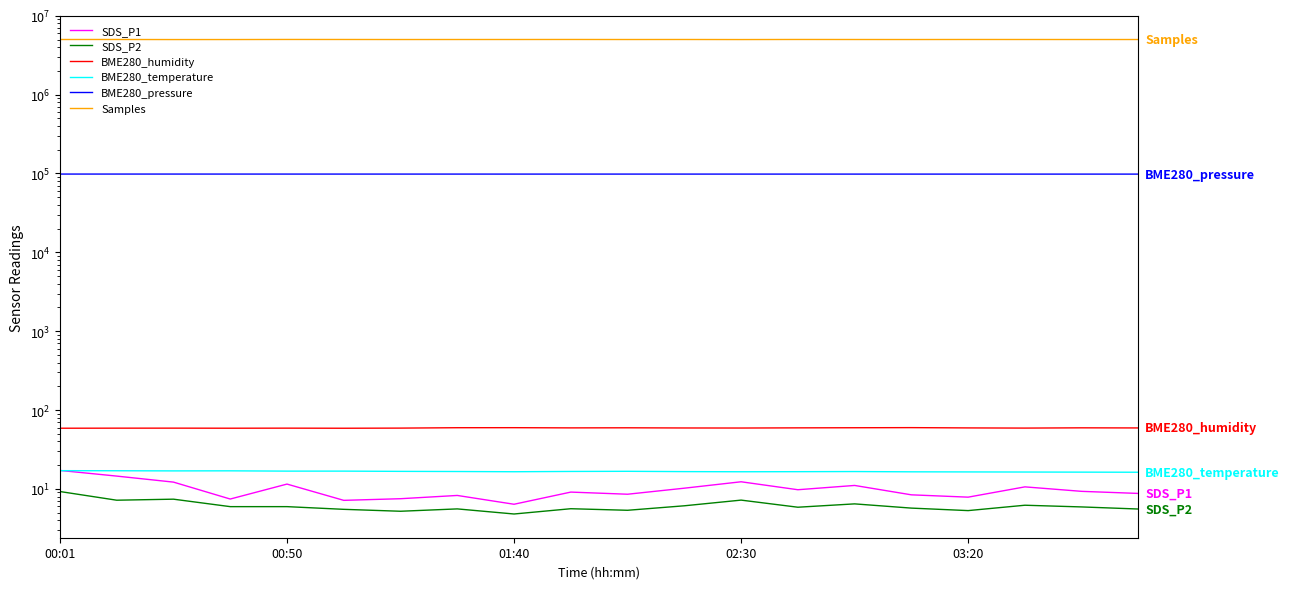

True or false: SDS_P2 and BME280_pressure cross at least once.

False